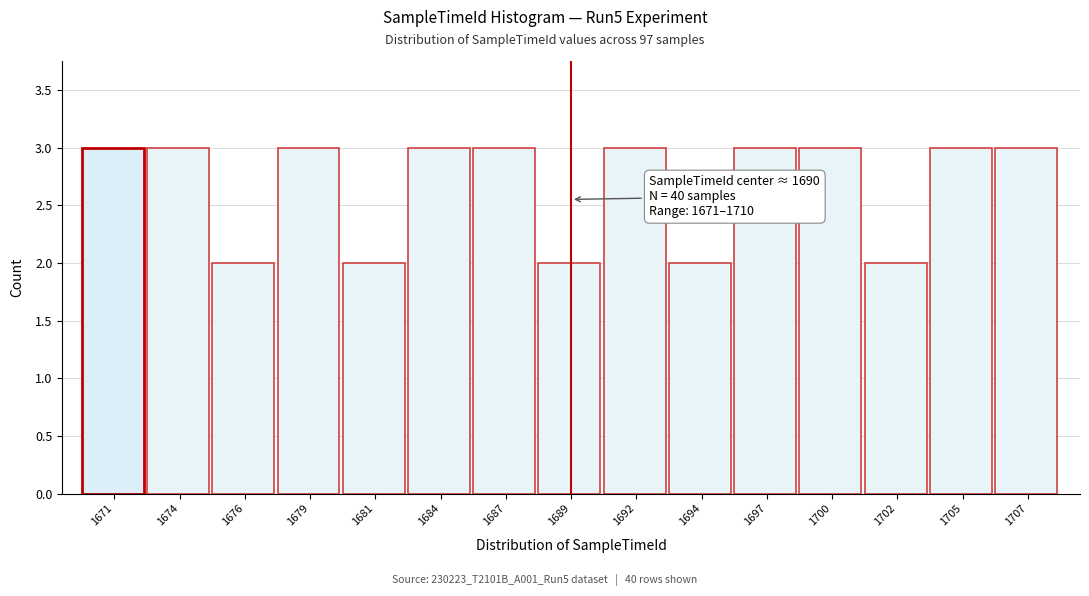

Reading left to right, extract all data points from this chart.

1671=3	1674=3	1676=2	1679=3	1681=2	1684=3	1687=3	1689=2	1692=3	1694=2	1697=3	1700=3	1702=2	1705=3	1707=3